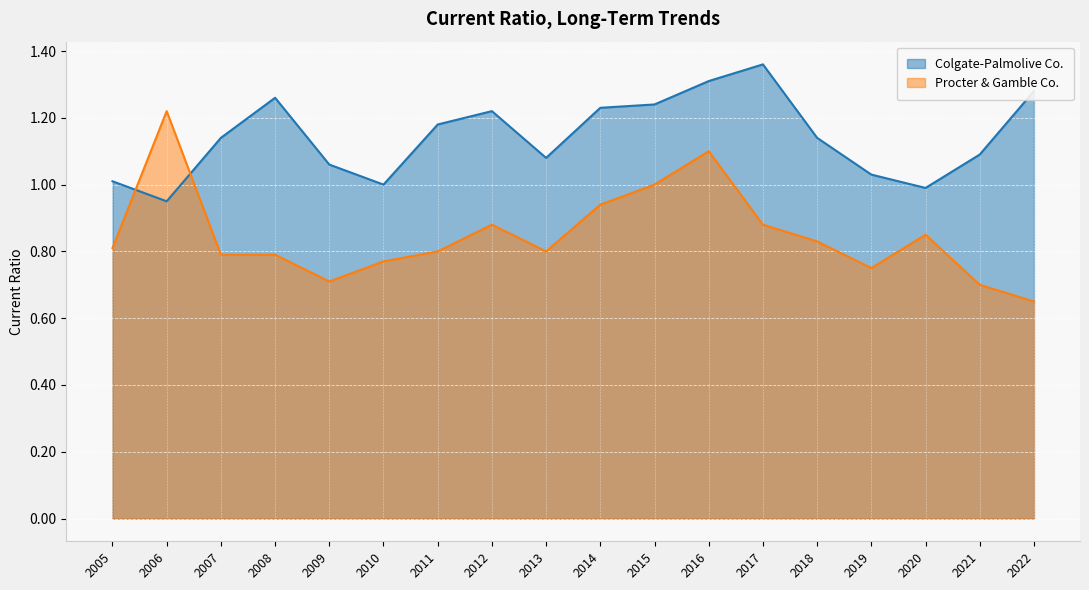

True or false: Procter & Gamble Co. has a value of 1.2 at 2006.

True